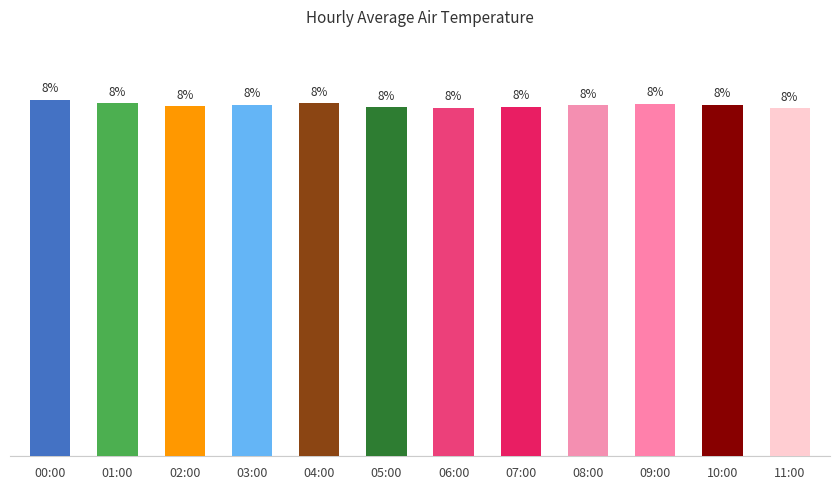

Are the bars horizontal?

No